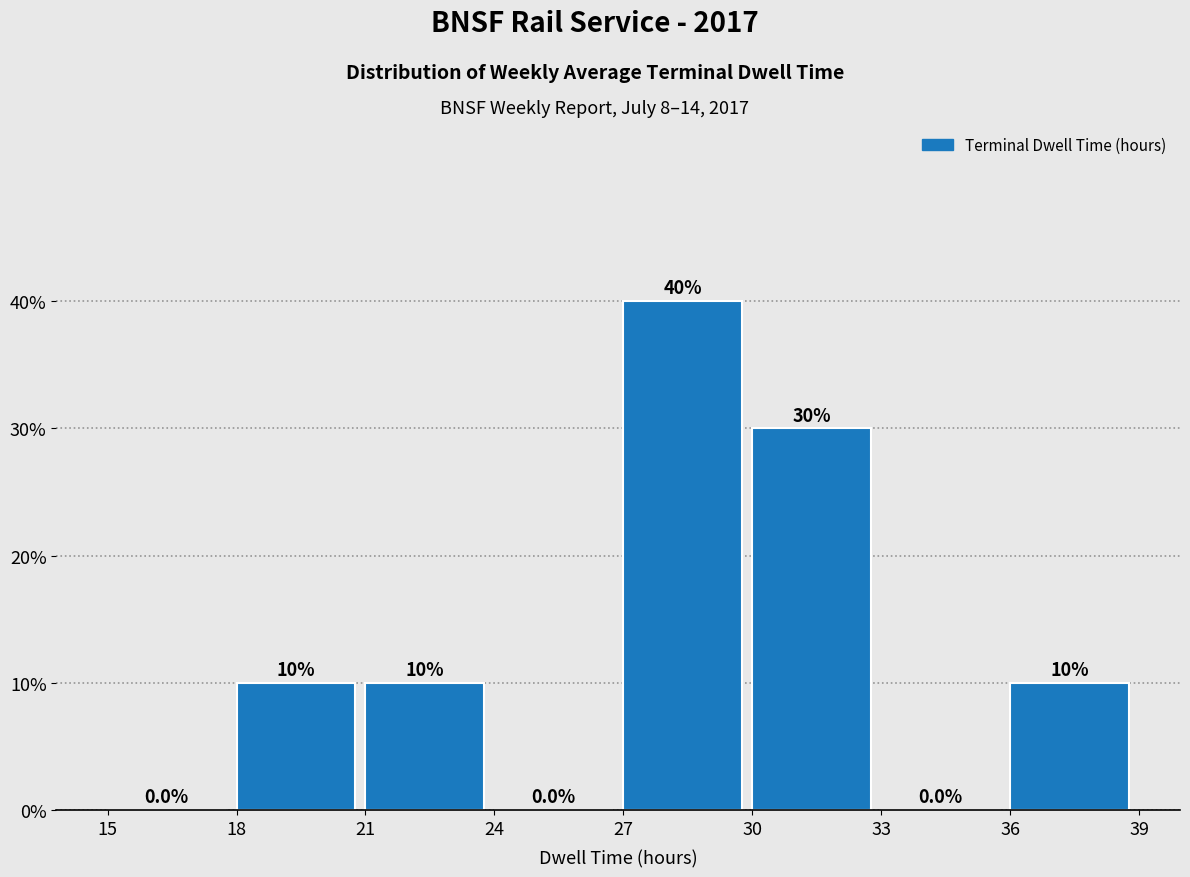

Over which range of the x-axis is the bar tallest?

27 to 30